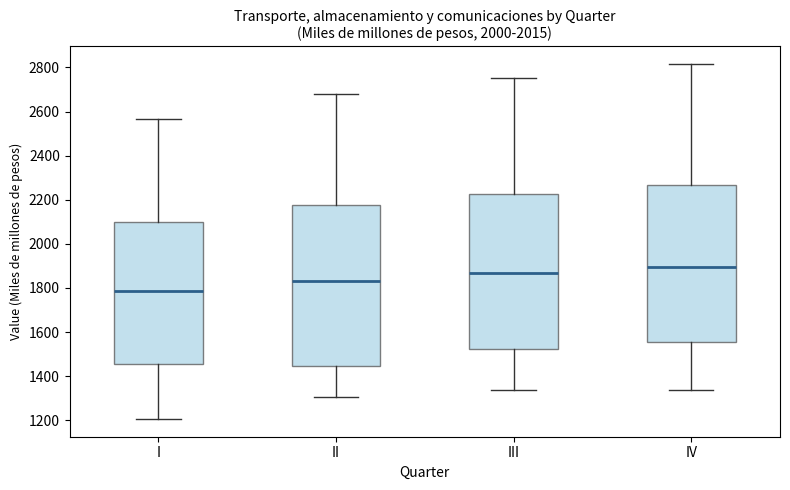

Where is the upper edge of the box for II on the y-axis? The values are not printed on the chart, so give them approximately, as read against the axis.

2180